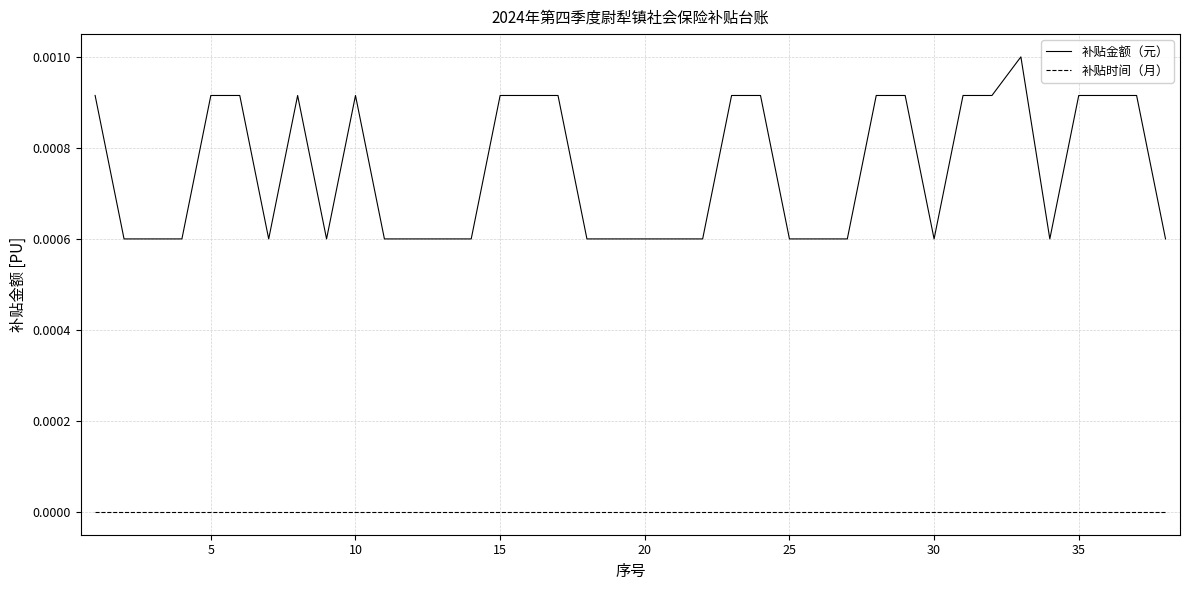

True or false: 补贴金额（元） and 补贴时间（月） cross at least once.

False